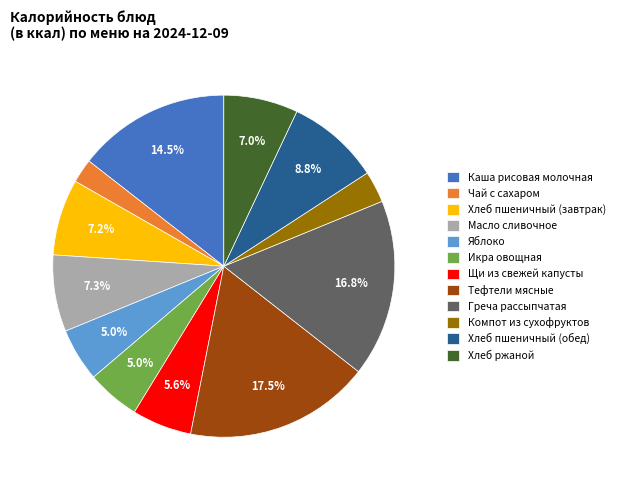

To the nearest percent, what is the average slice percentage?

8%